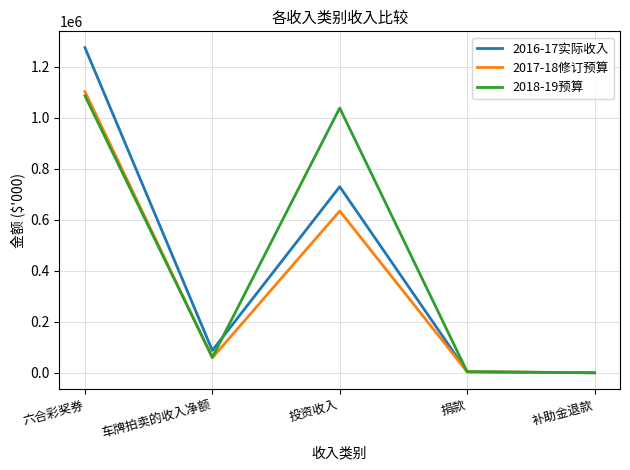

Rank the series by their maximum value, from lowest to highest.

2018-19预算, 2017-18修订预算, 2016-17实际收入